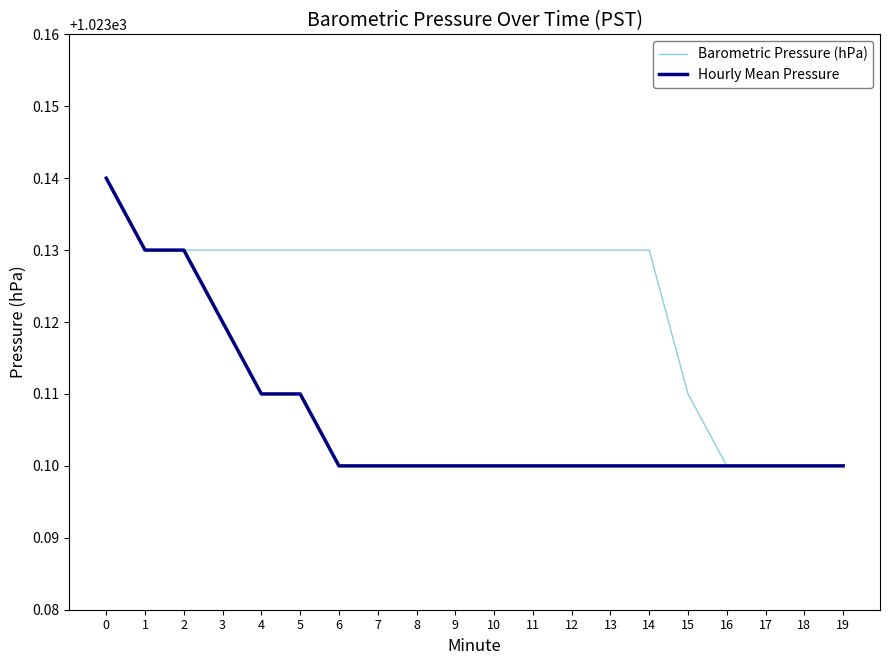

How many categories are shown in the chart?

20